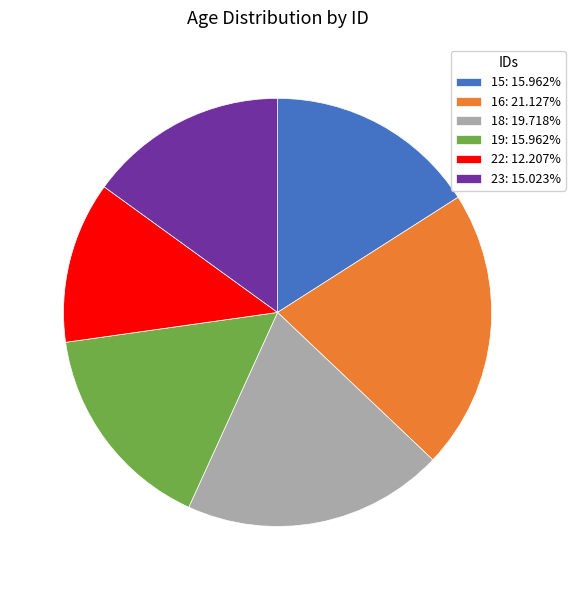

True or false: 23 accounts for 15% of the total.

True